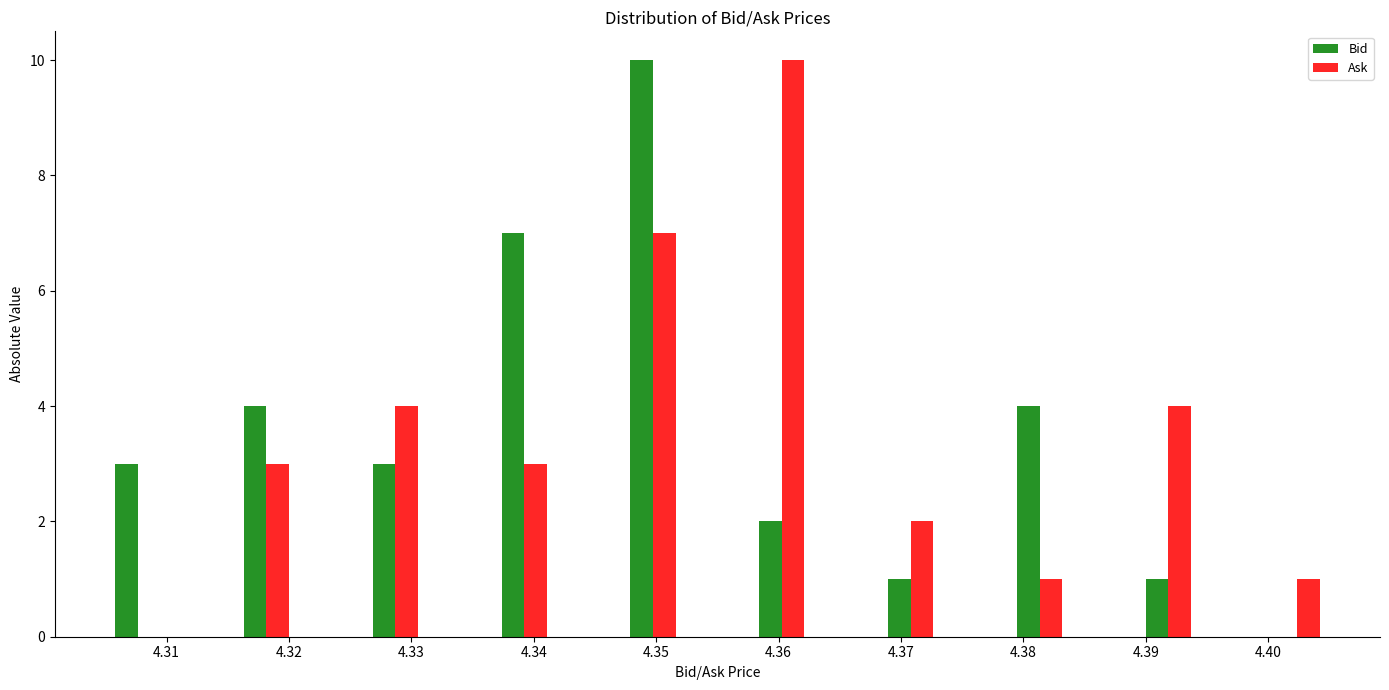

Reading left to right, transcribe this chart: for each range on the x-axis, give the height of each series' bar. Neither the bar edges nor the heights are printed on the chart, so give them approximately, as read against the axes.

4.305 to 4.310: Bid=3	Ask=0
4.310 to 4.316: Bid=0	Ask=0
4.316 to 4.321: Bid=4	Ask=3
4.321 to 4.326: Bid=0	Ask=0
4.326 to 4.331: Bid=3	Ask=4
4.331 to 4.337: Bid=0	Ask=0
4.337 to 4.342: Bid=7	Ask=3
4.342 to 4.347: Bid=0	Ask=0
4.347 to 4.352: Bid=10	Ask=7
4.352 to 4.358: Bid=0	Ask=0
4.358 to 4.363: Bid=2	Ask=10
4.363 to 4.368: Bid=0	Ask=0
4.368 to 4.373: Bid=1	Ask=2
4.373 to 4.379: Bid=0	Ask=0
4.379 to 4.384: Bid=4	Ask=1
4.384 to 4.389: Bid=0	Ask=0
4.389 to 4.394: Bid=1	Ask=4
4.394 to 4.400: Bid=0	Ask=0
4.400 to 4.405: Bid=0	Ask=1